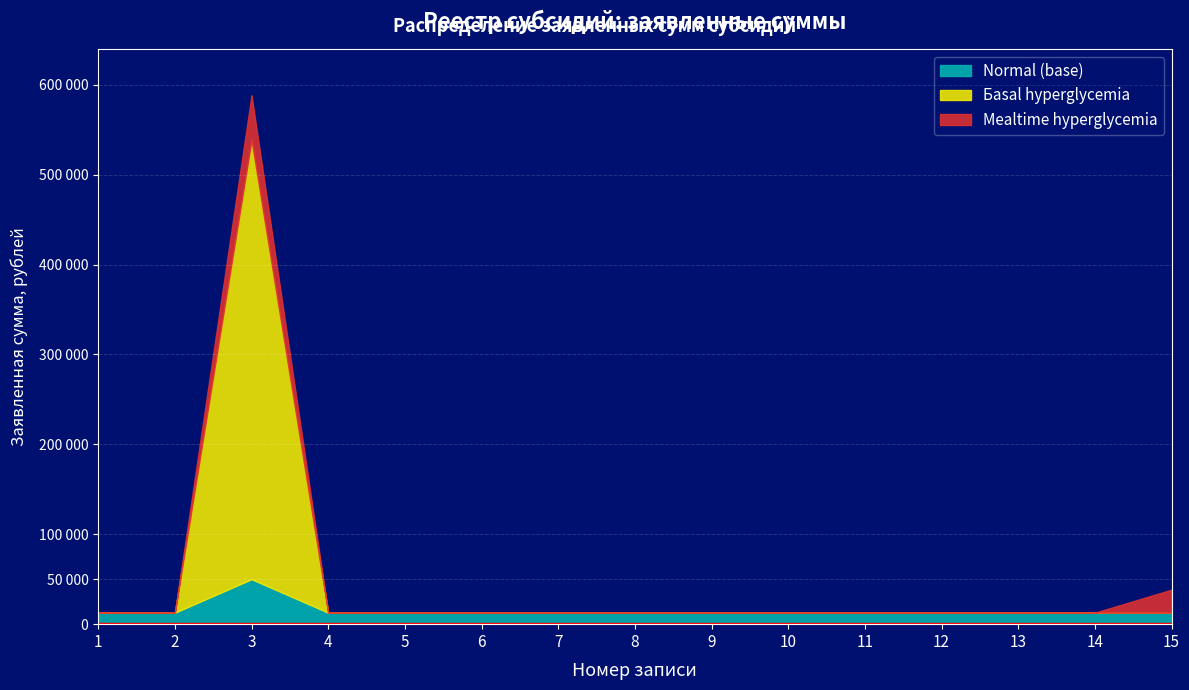

True or false: Normal (base) has more than 0 points higher than both neighbors.

True